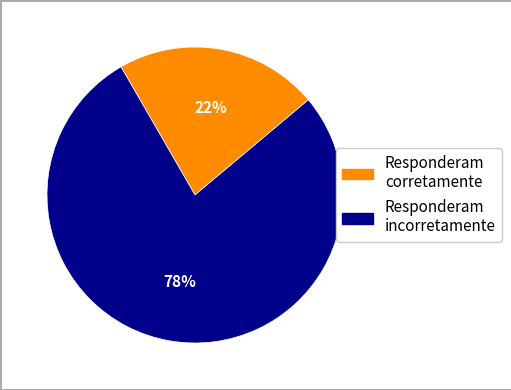

Is Responderam corretamente the majority of the pie?

No